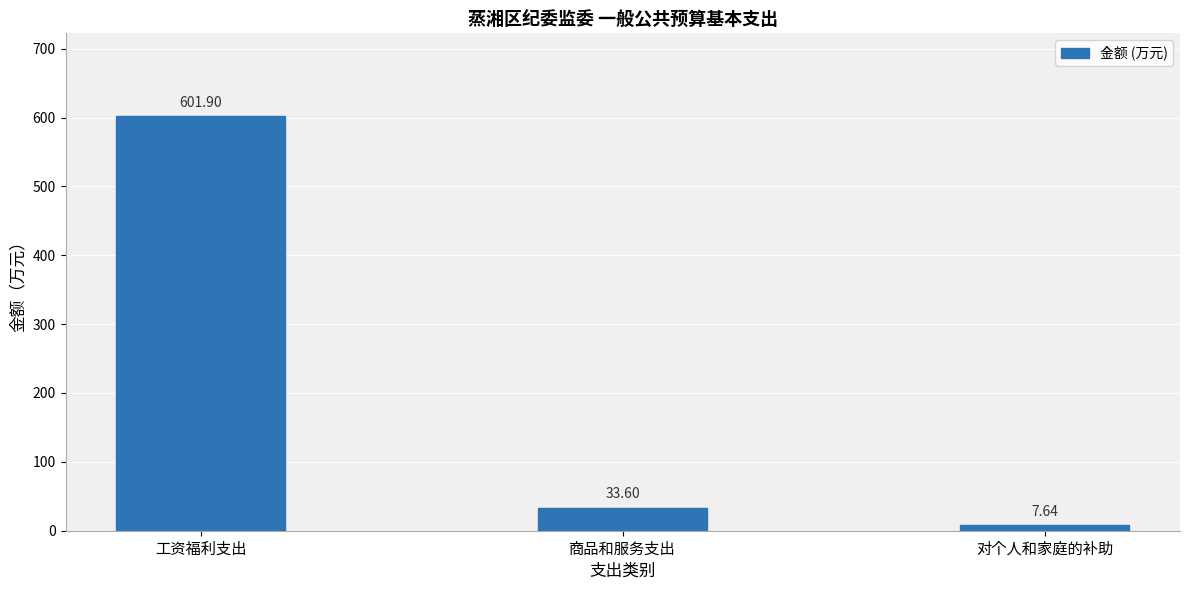

What is the sum of the values at 工资福利支出 and 对个人和家庭的补助?

609.5